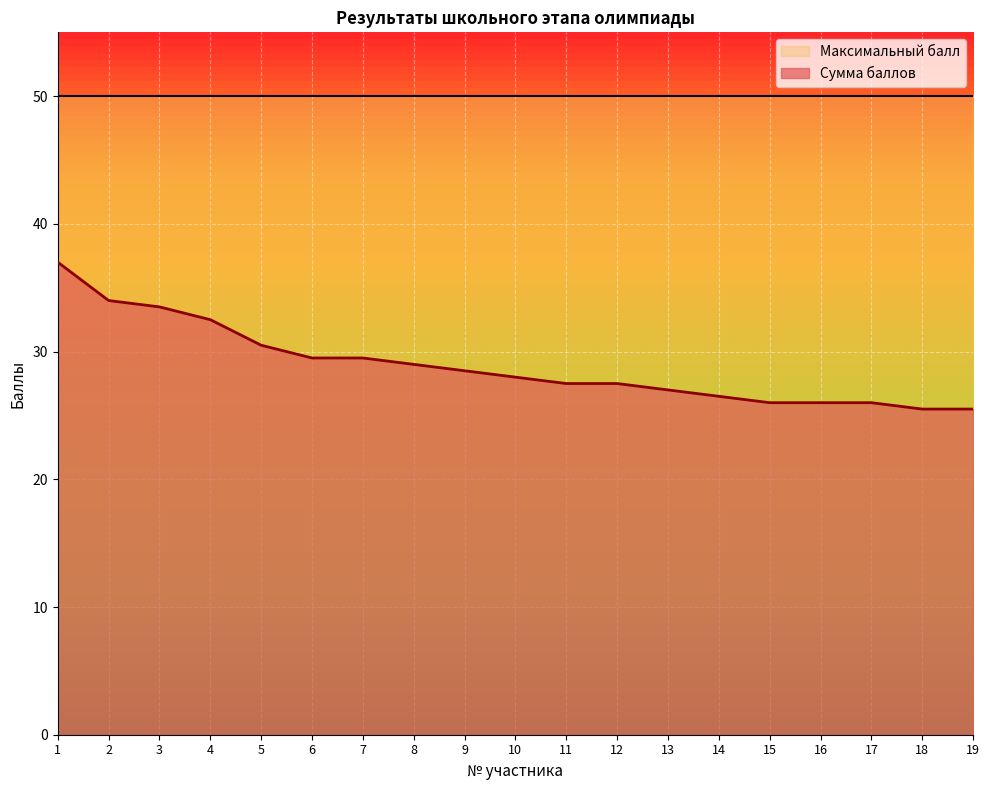

Is it true that the value at 14 is 26.5?

True